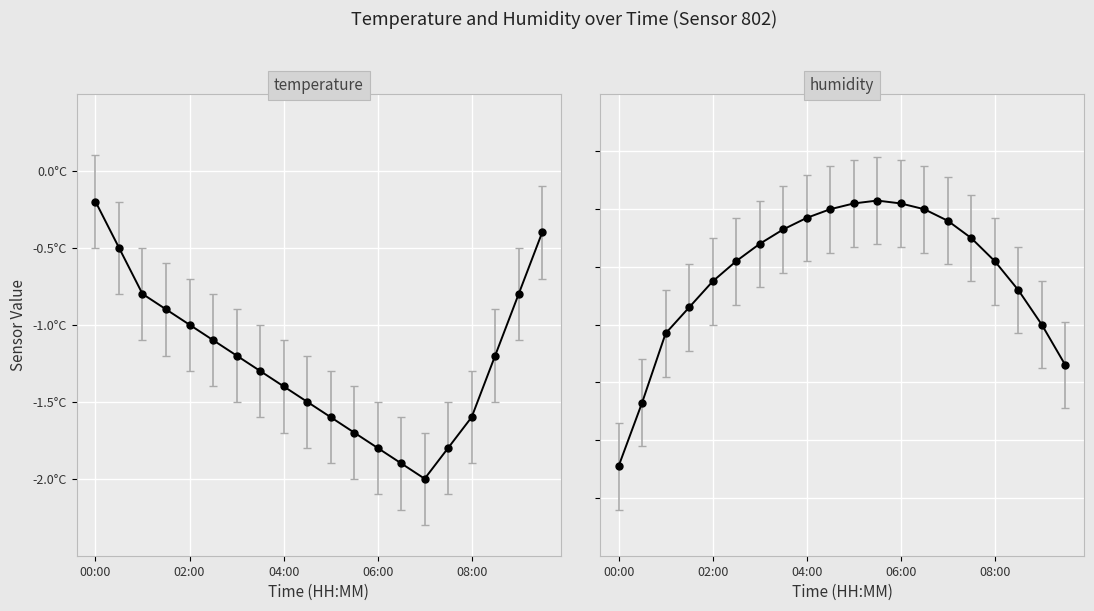

What is the average value of the humidity series?

77.8